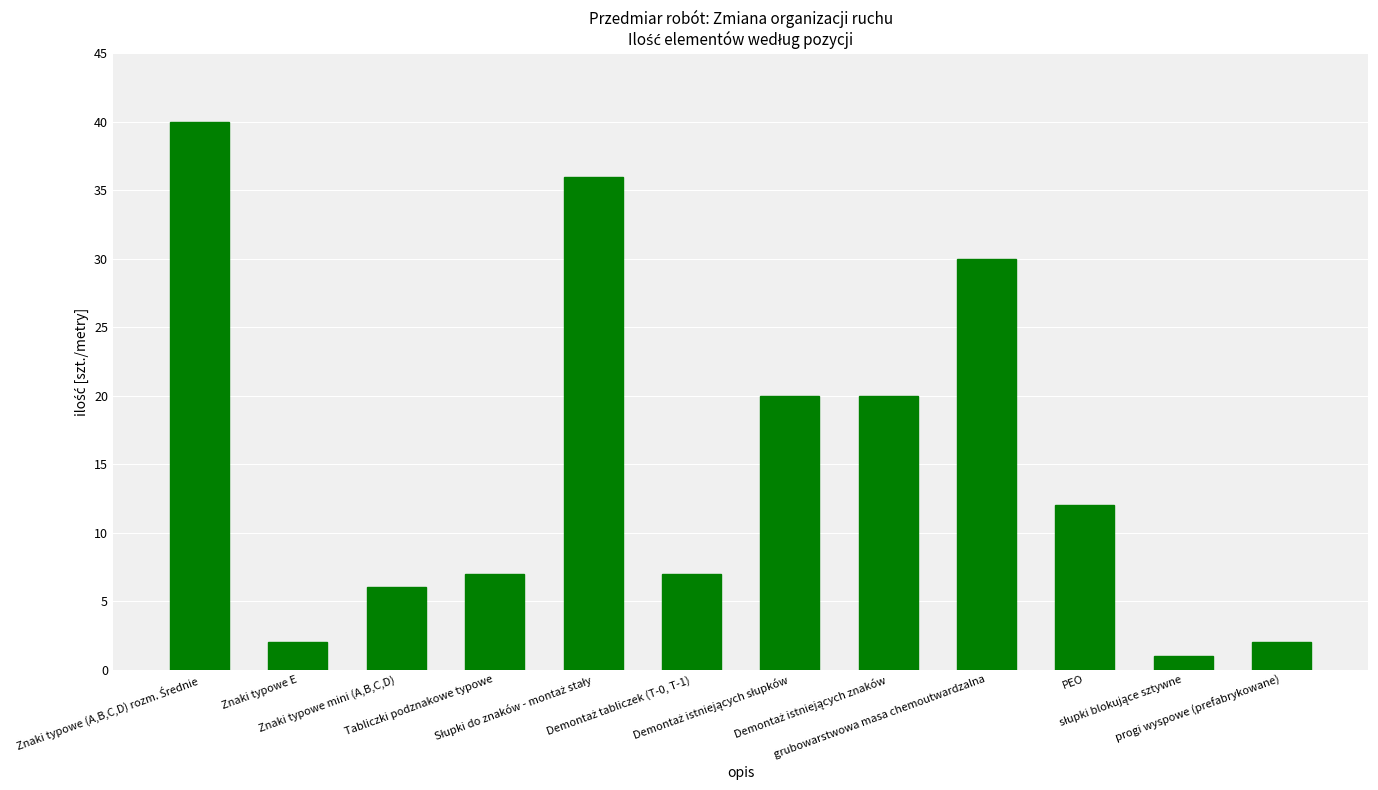

What is the value of the 3rd bar from the left?

6